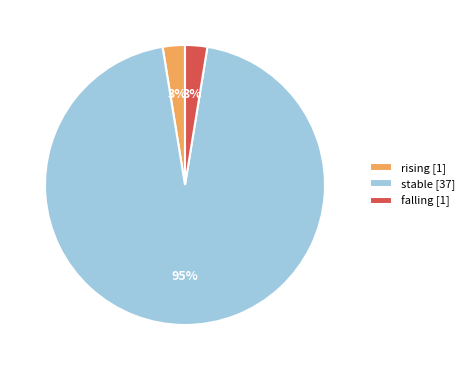

Between stable [37] and rising [1], which is larger?

stable [37]